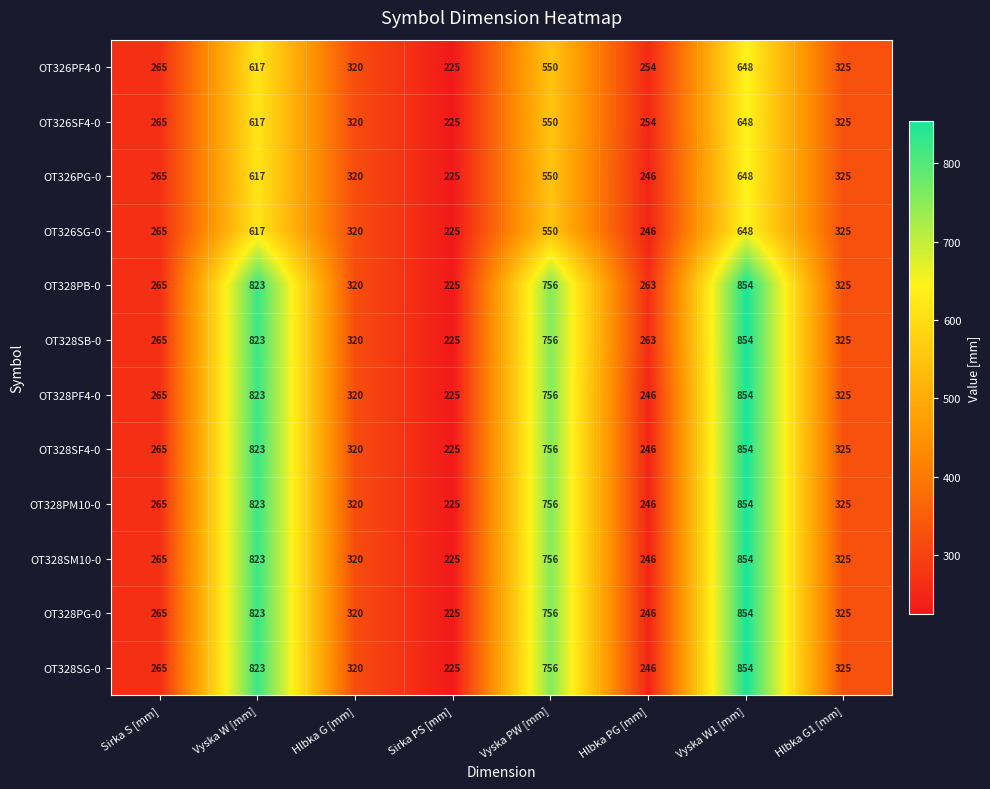

Where is OT328SF4-0 nearest to the value 539?

Hlbka G1 [mm]